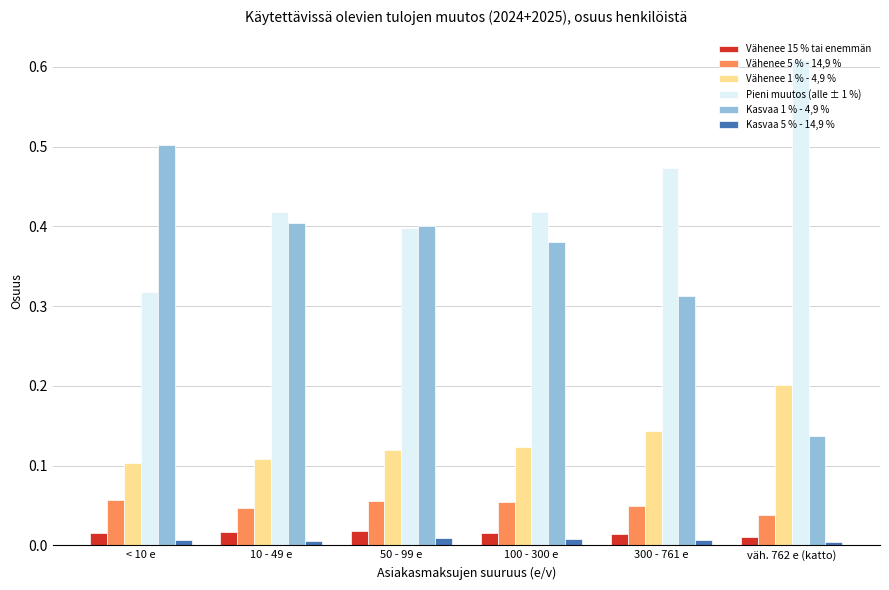

Count the Kasvaa 5 % - 14,9 % values in the range 0 to 1.

6